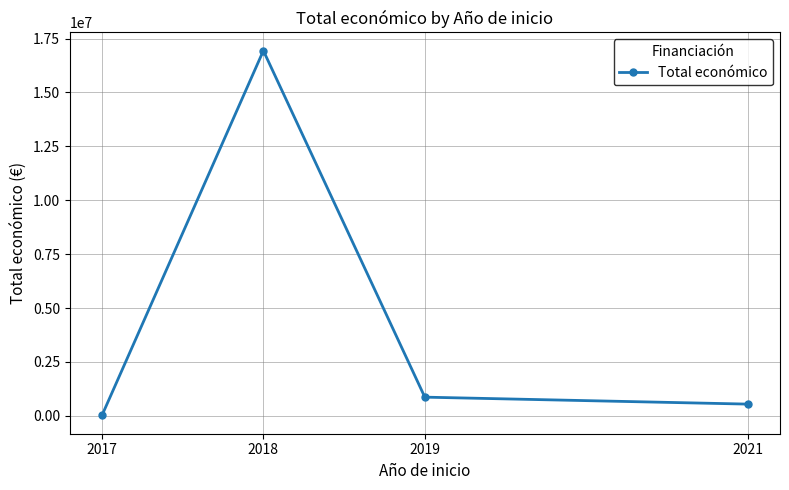

Reading left to right, extract all data points from this chart.

2017=14550	2018=16938143	2019=864975	2021=542198